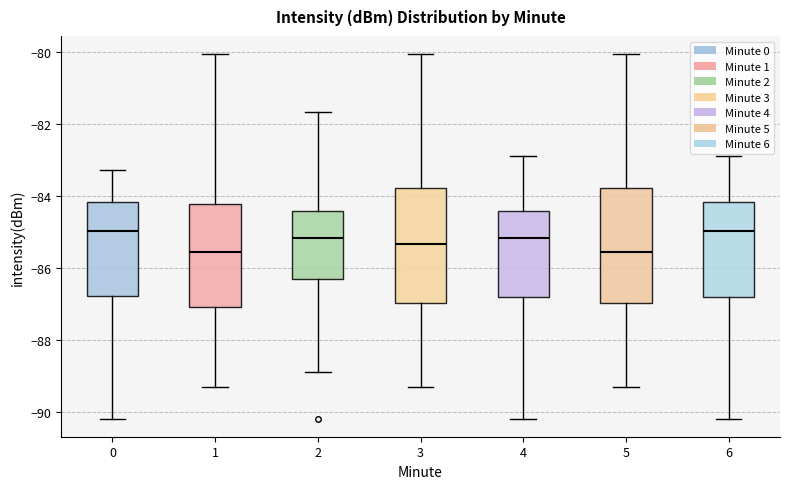

Reading left to right, read every box against the y-axis: the position of its median line, the range the box covers, and the ends of its whiskers. The values are not printed on the chart, so give them approximately, as read against the axis.

0: median -85.0, box -86.8 to -84.2, whiskers -90.2 to -83.2
1: median -85.6, box -87.0 to -84.2, whiskers -89.4 to -80.0
2: median -85.2, box -86.2 to -84.4, whiskers -88.8 to -81.6
3: median -85.4, box -87.0 to -83.8, whiskers -89.4 to -80.0
4: median -85.2, box -86.8 to -84.4, whiskers -90.2 to -82.8
5: median -85.6, box -87.0 to -83.8, whiskers -89.4 to -80.0
6: median -85.0, box -86.8 to -84.2, whiskers -90.2 to -82.8